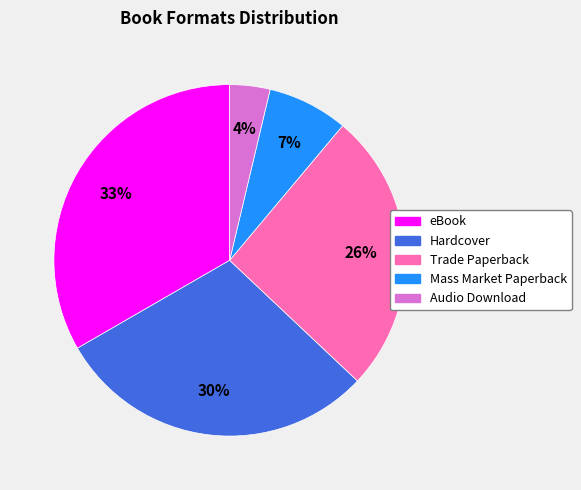

To the nearest percent, what is the combined percentage of Mass Market Paperback and Audio Download?

11%